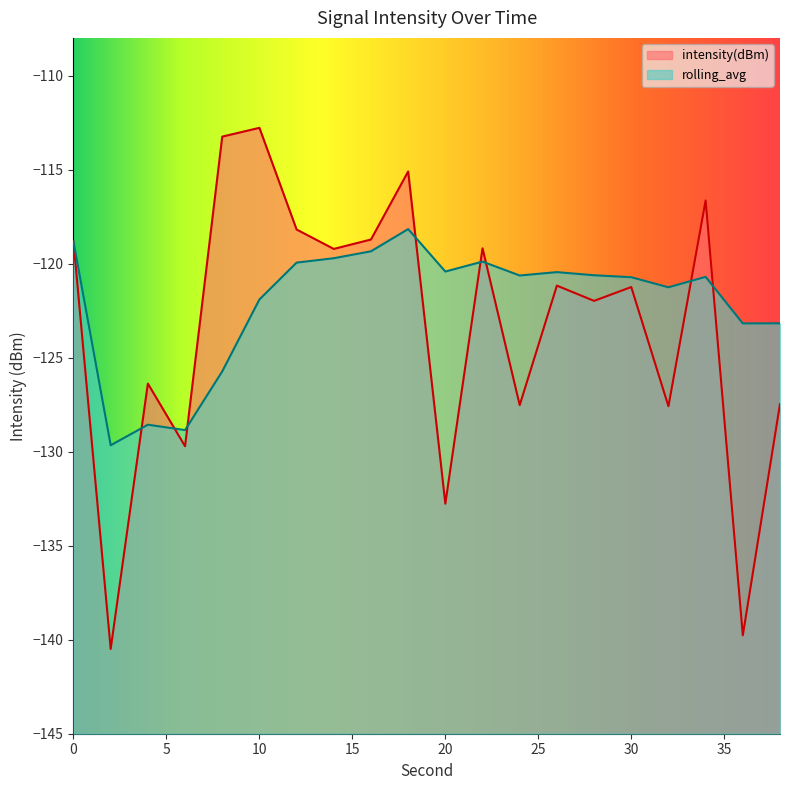

True or false: intensity(dBm) has more than 0 interior local peaks.

True